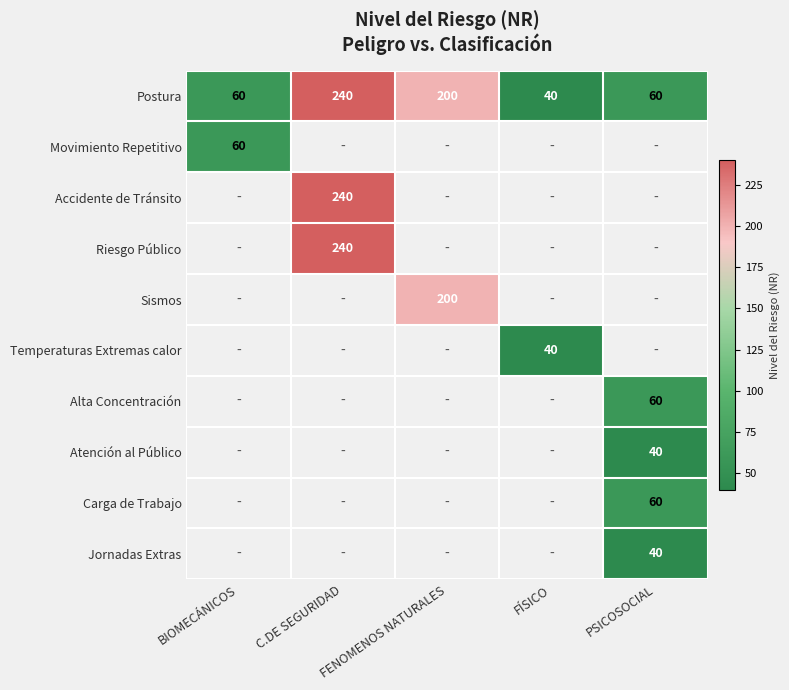

What is the minimum value for Postura?

40